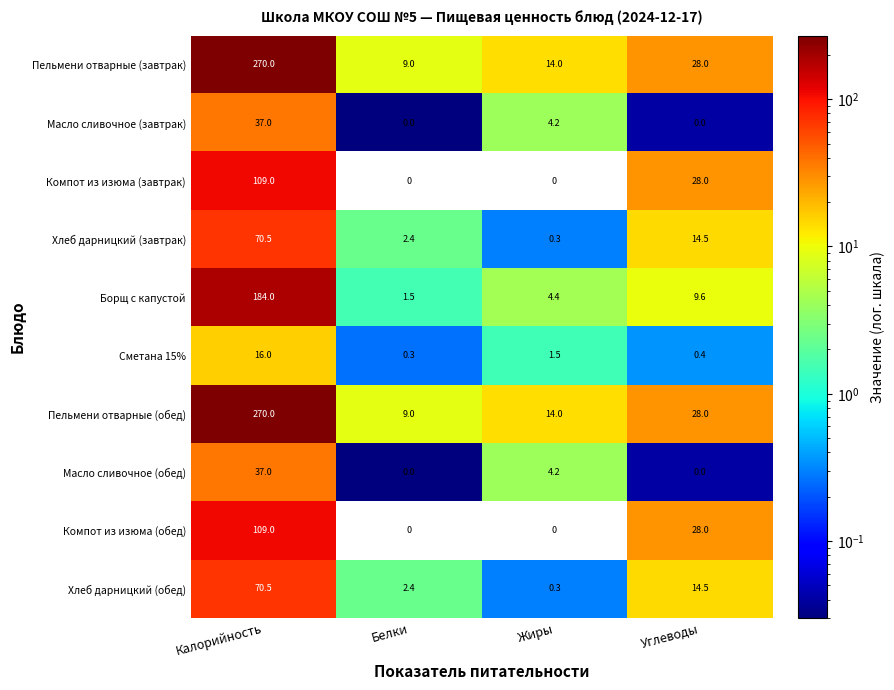

What is the difference between the highest and lowest values at Жиры?

14.0